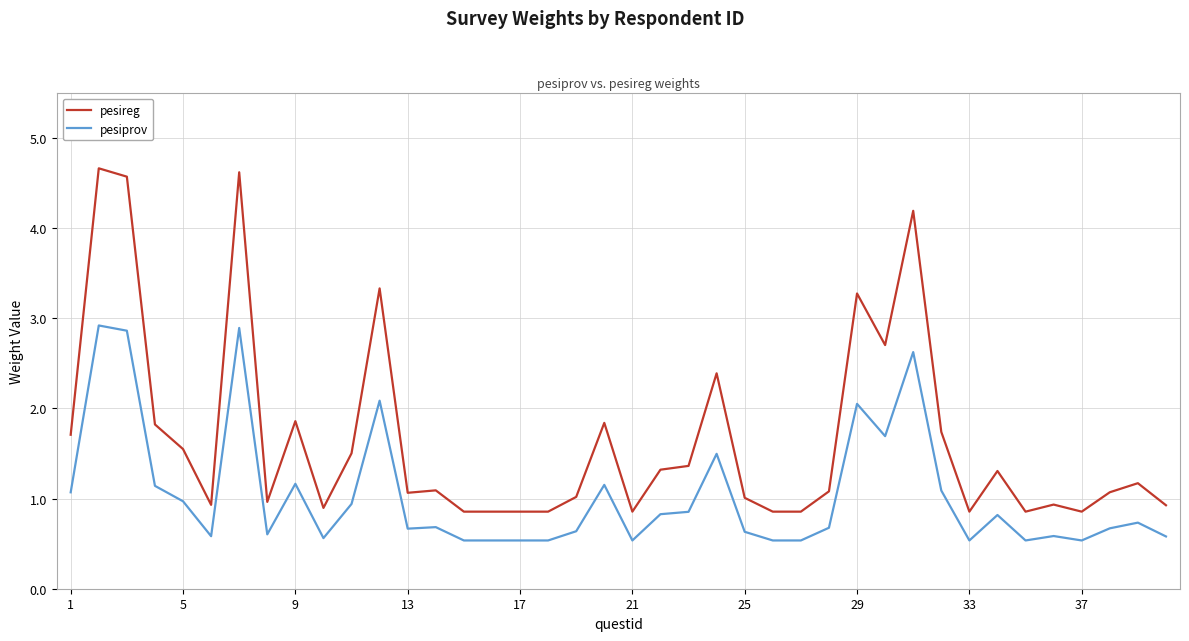

Which series has the widest spread of values?

pesireg